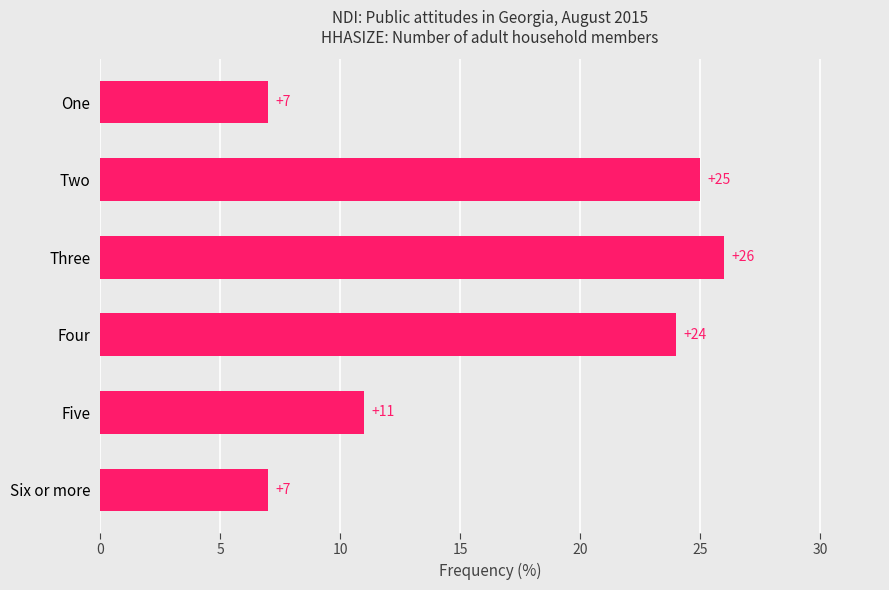

What is the minimum value shown in the chart?

7